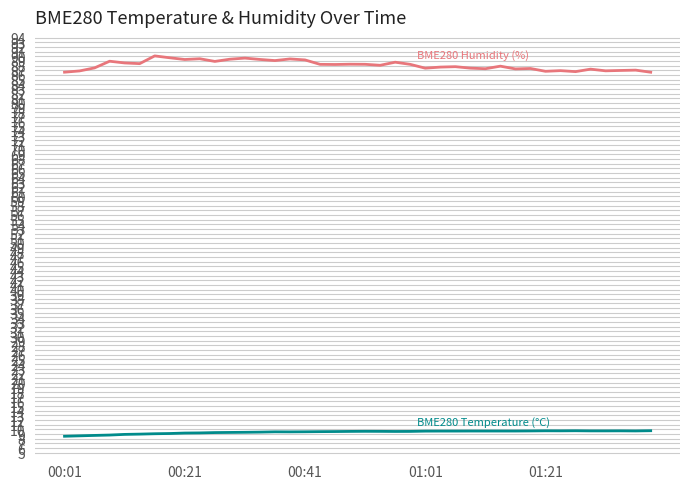

What is the minimum value shown in the chart?

8.5